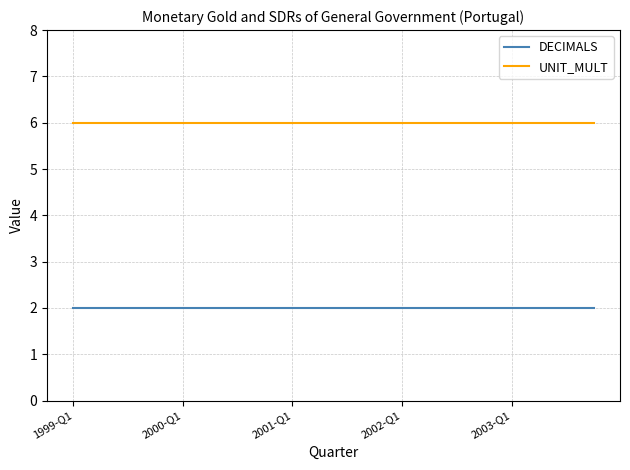

Which series has the largest total across all categories?

UNIT_MULT